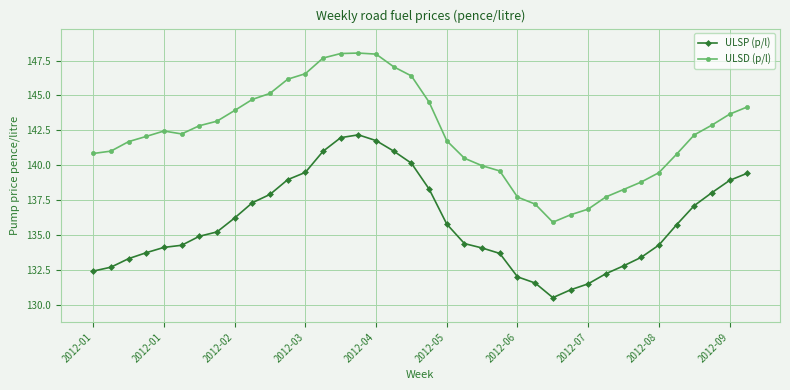

True or false: ULSP (p/l) has more than 2 points higher than both neighbors.

False